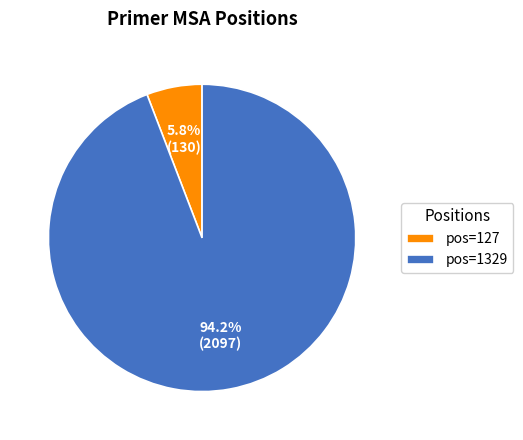

Rank the categories by value from lowest to highest.

pos=127, pos=1329